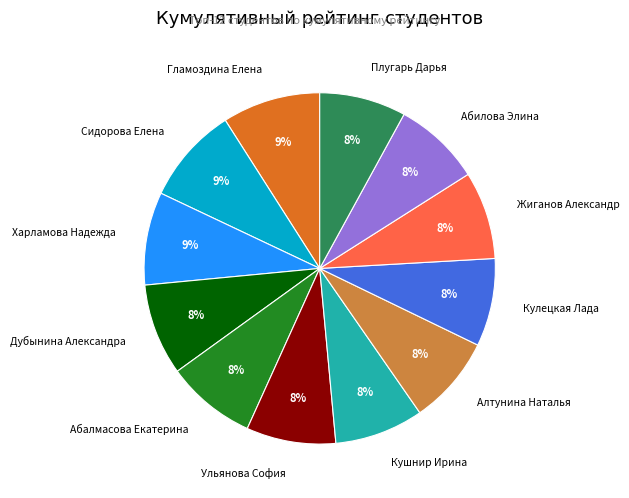

How many segments does this pie chart have?

12